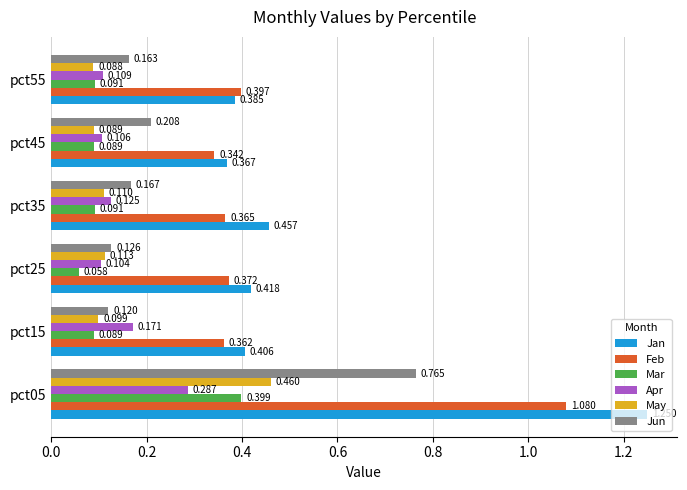

Where is Feb nearest to the value 0?

pct45